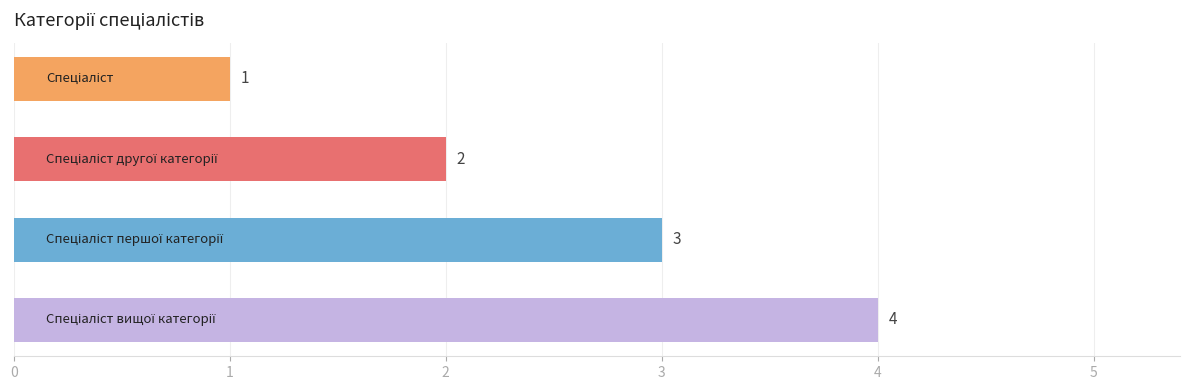

How many values are between 2 and 4?

3